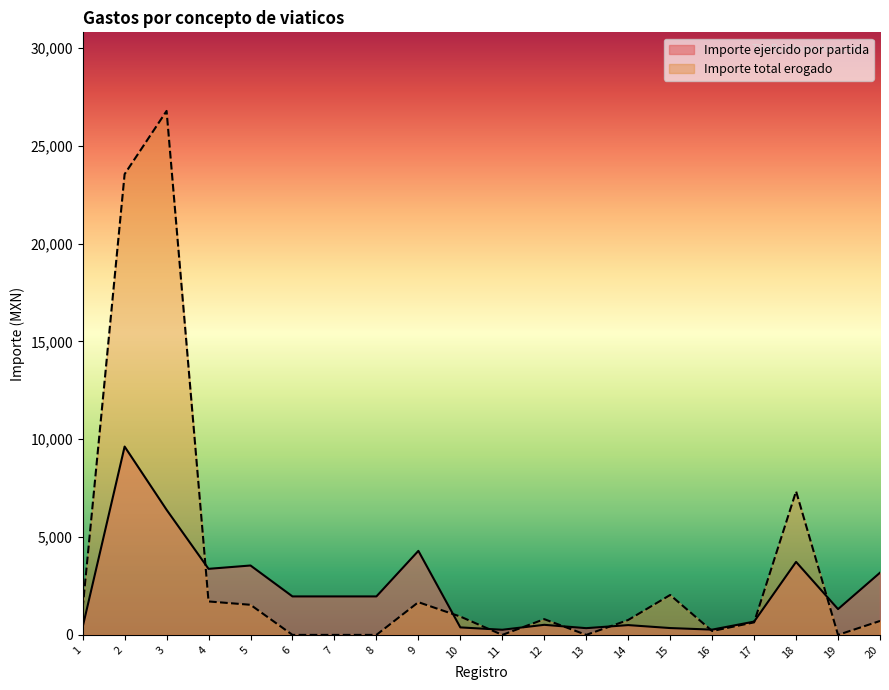

Is the value of Importe ejercido por partida at 15 greater than the value of Importe total erogado at 1?

No